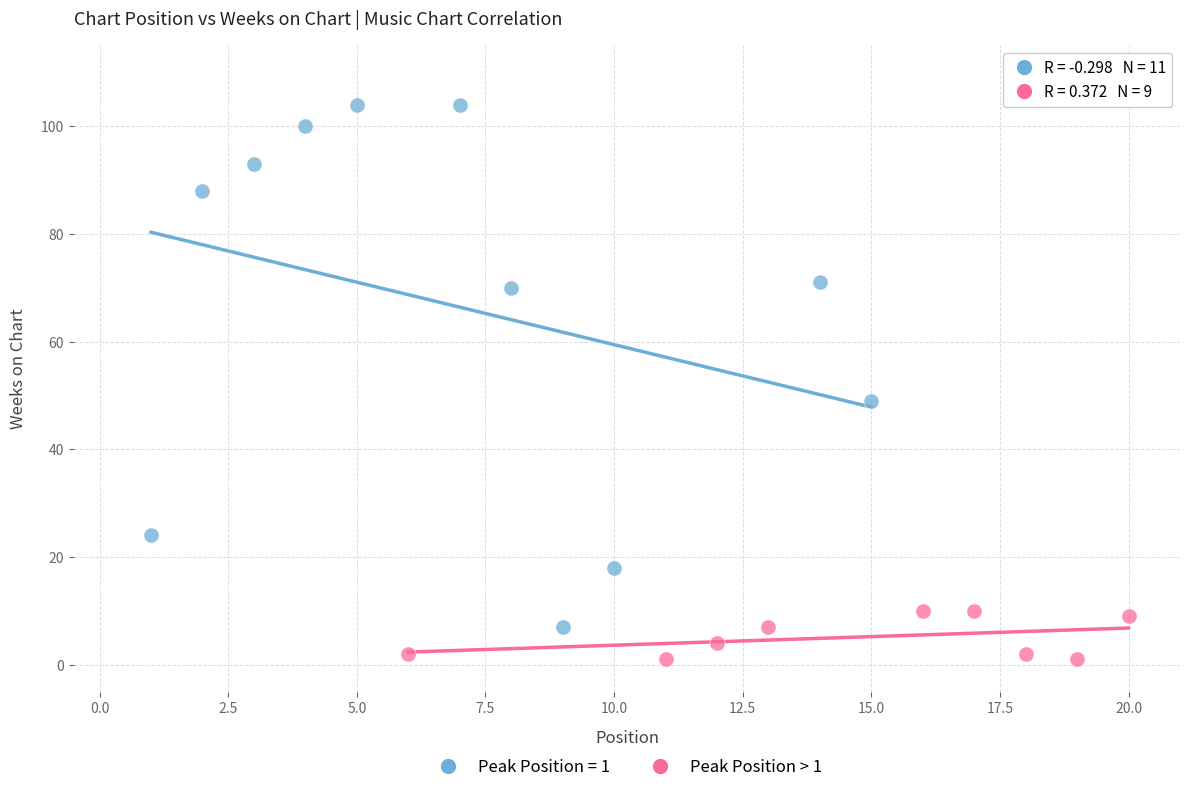

Which series reaches the maximum Y coordinate?

Peak Position = 1